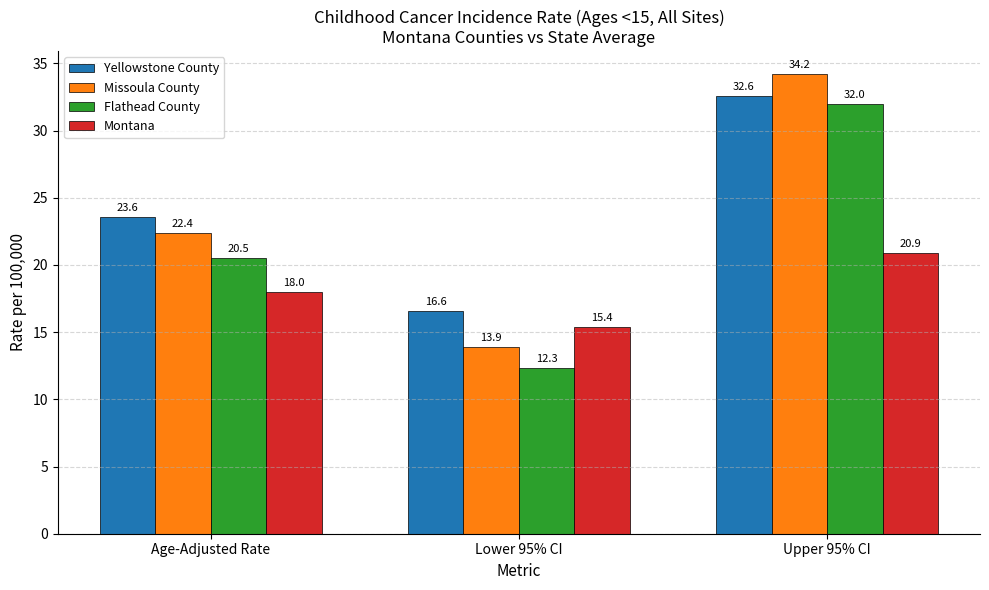

Reading left to right, transcribe all the data shown in this chart.

Yellowstone County: Age-Adjusted Rate=23.6	Lower 95% CI=16.6	Upper 95% CI=32.6
Missoula County: Age-Adjusted Rate=22.4	Lower 95% CI=13.9	Upper 95% CI=34.2
Flathead County: Age-Adjusted Rate=20.5	Lower 95% CI=12.3	Upper 95% CI=32.0
Montana: Age-Adjusted Rate=18.0	Lower 95% CI=15.4	Upper 95% CI=20.9